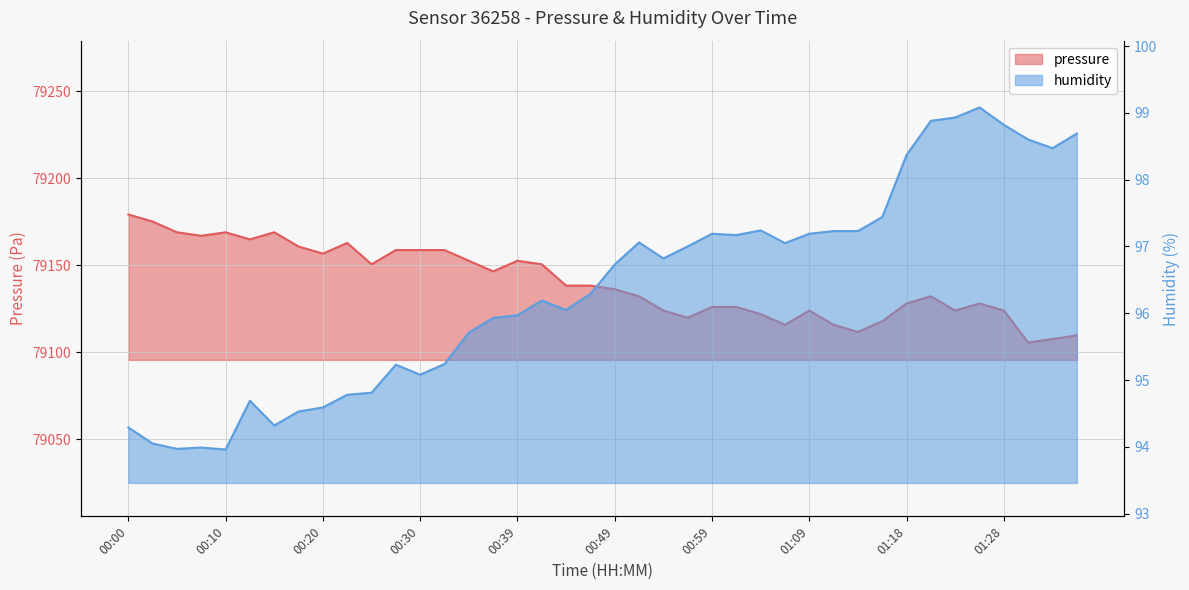

True or false: humidity and pressure cross at least once.

False